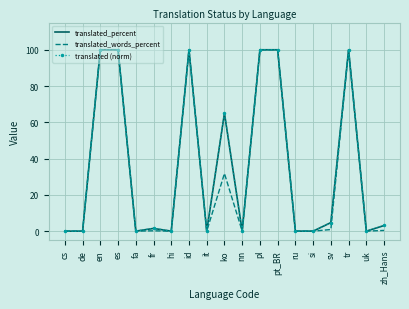

What is the sum of all translated (norm) values?

674.6